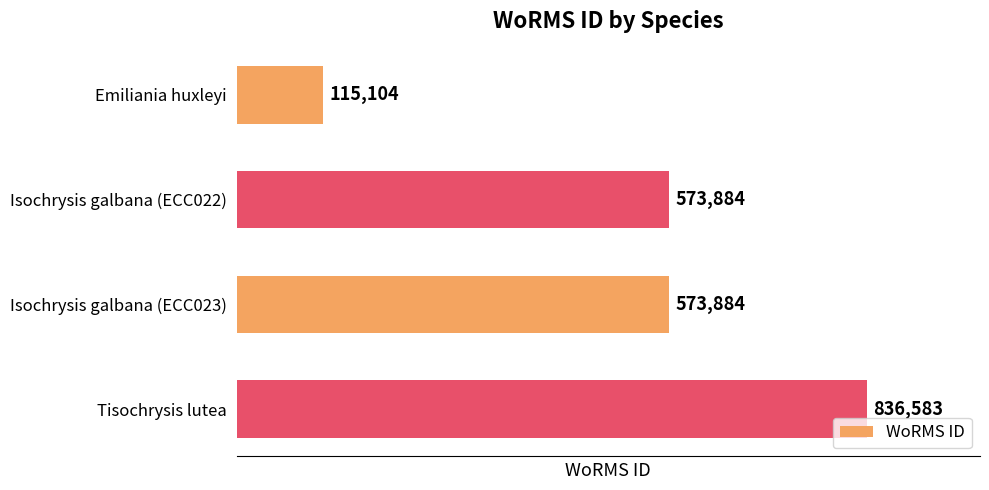

What is the average value?

524864